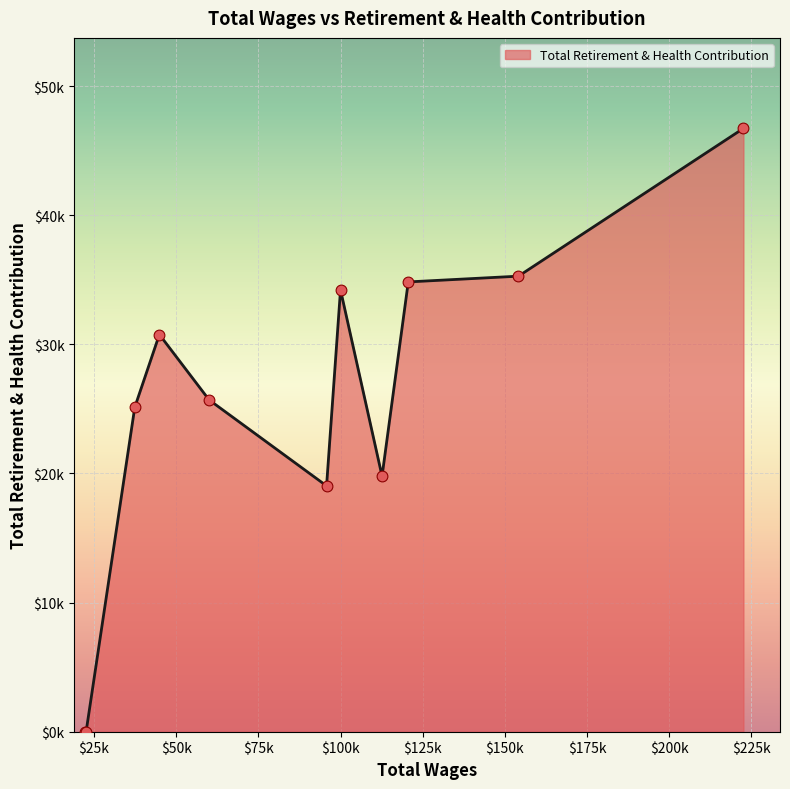

Is this an area chart (filled region under the line)?

Yes